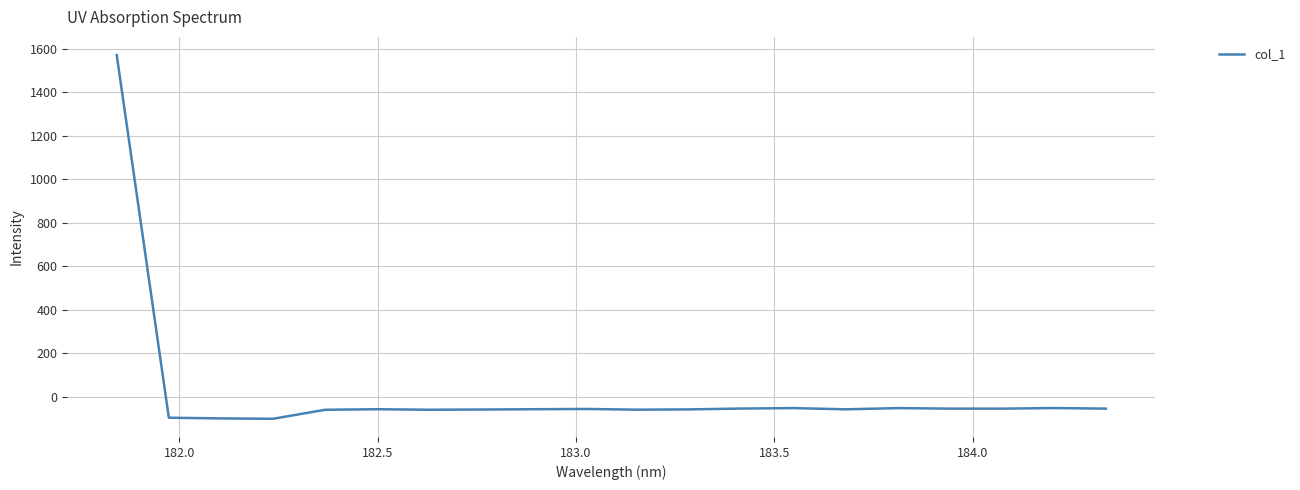

What is the sum of all values?

363.9